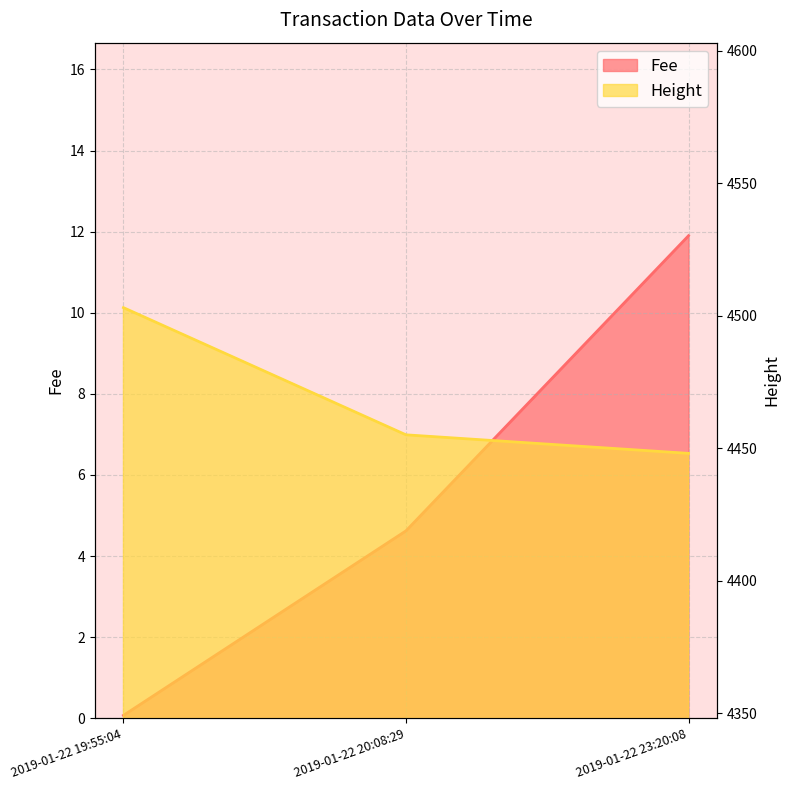

Between 2019-01-22 23:20:08 and 2019-01-22 20:08:29, which is larger?

2019-01-22 23:20:08